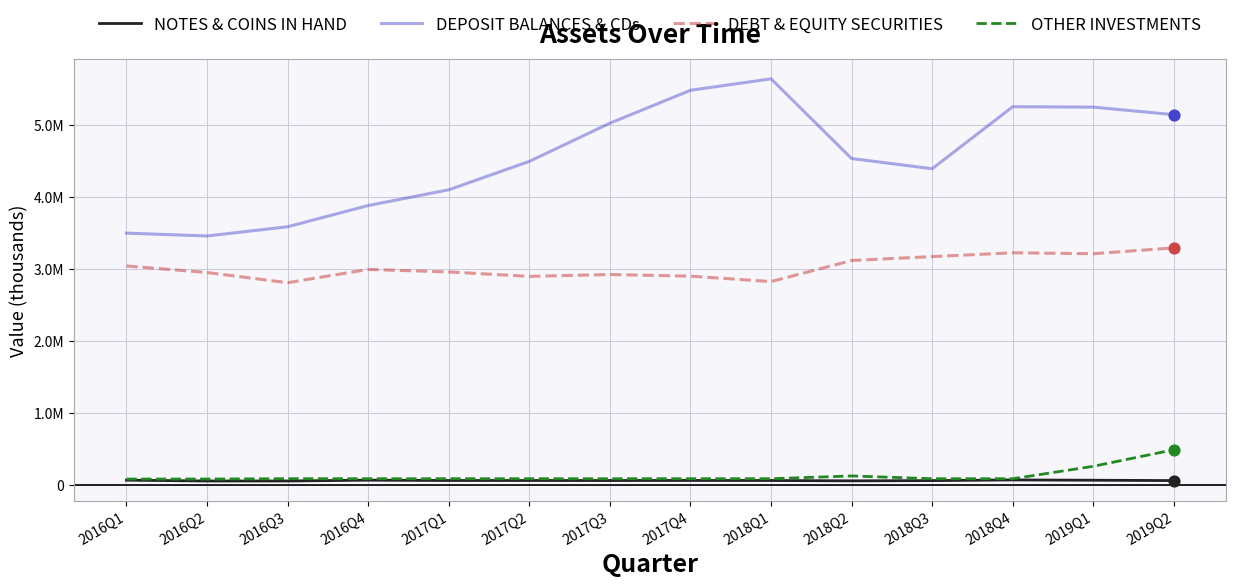

Which series has the largest total across all categories?

DEPOSIT BALANCES & CDs